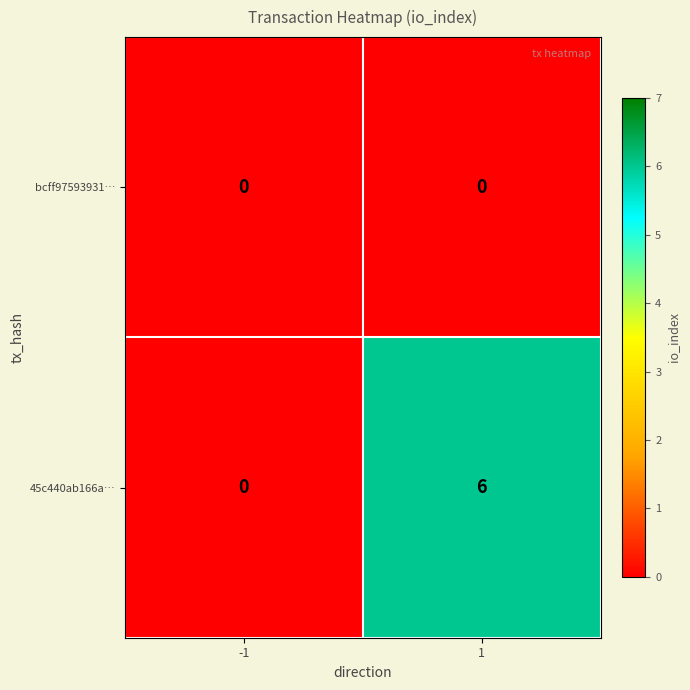

List the series in order of their overall mean, lowest first.

bcff97593931…, 45c440ab166a…